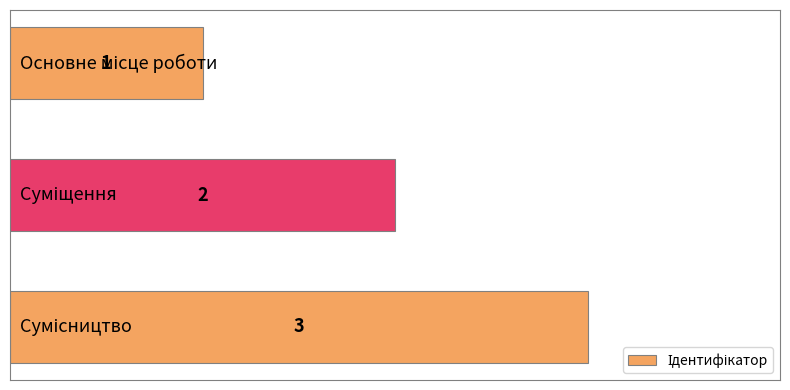

What is the value of the 1st bar from the top?

1